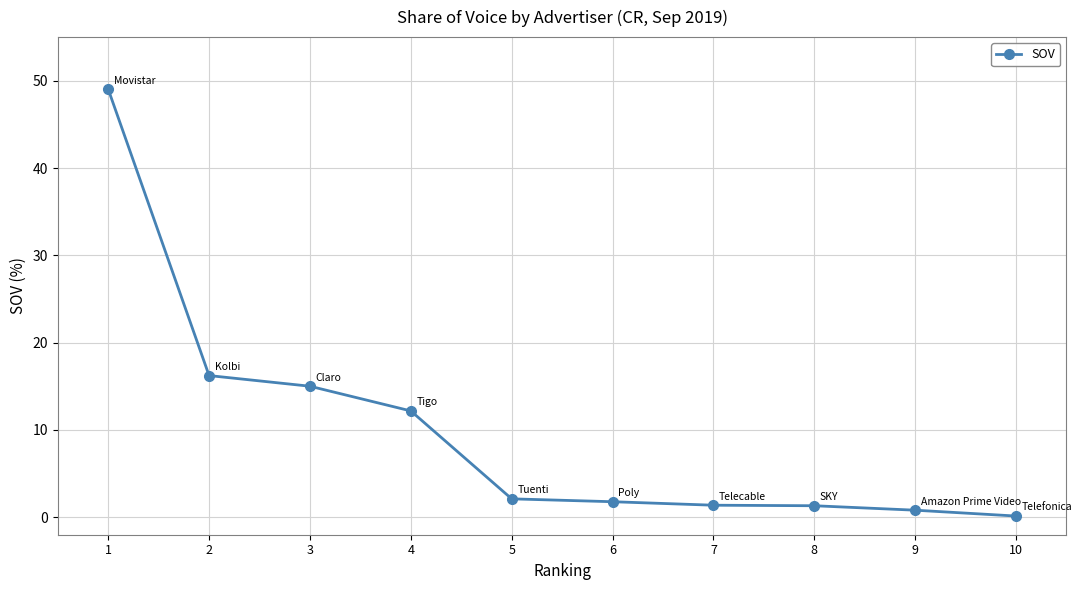

What is the value of the 8th point from the left?

1.3